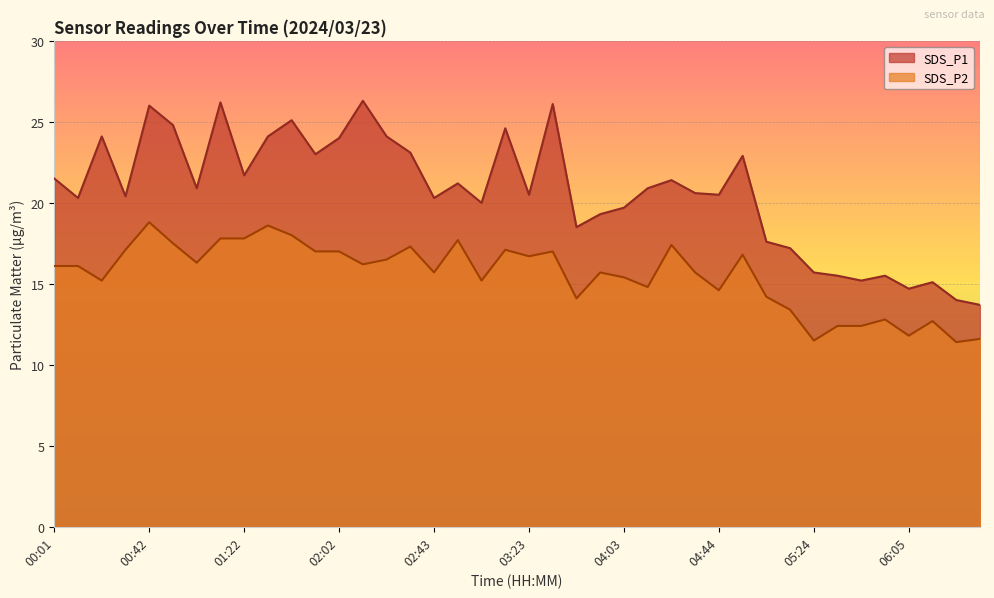

The SDS_P2 series shows 11.5 at 05:24. True or false?

True